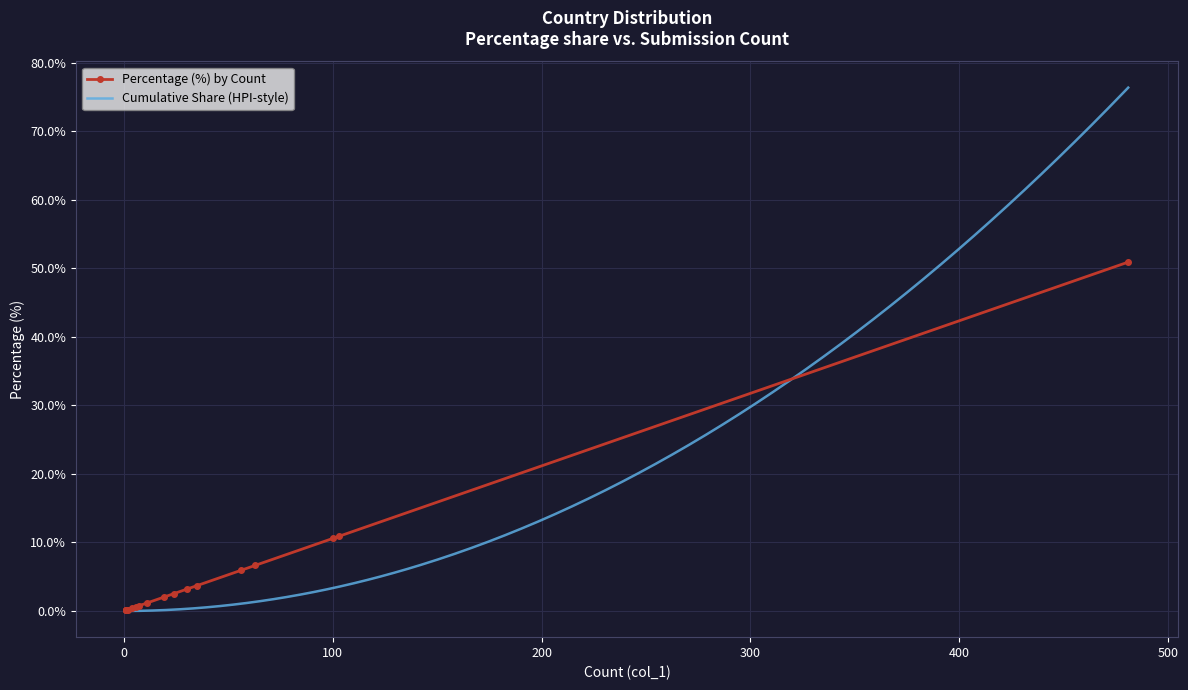

True or false: the data shows 0.2 at N/A.

False